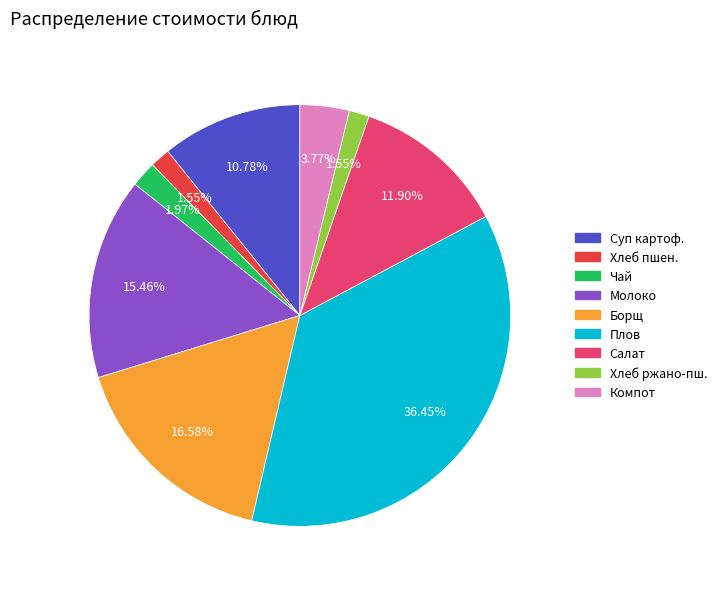

Is there any slice that represents more than half of the pie?

No